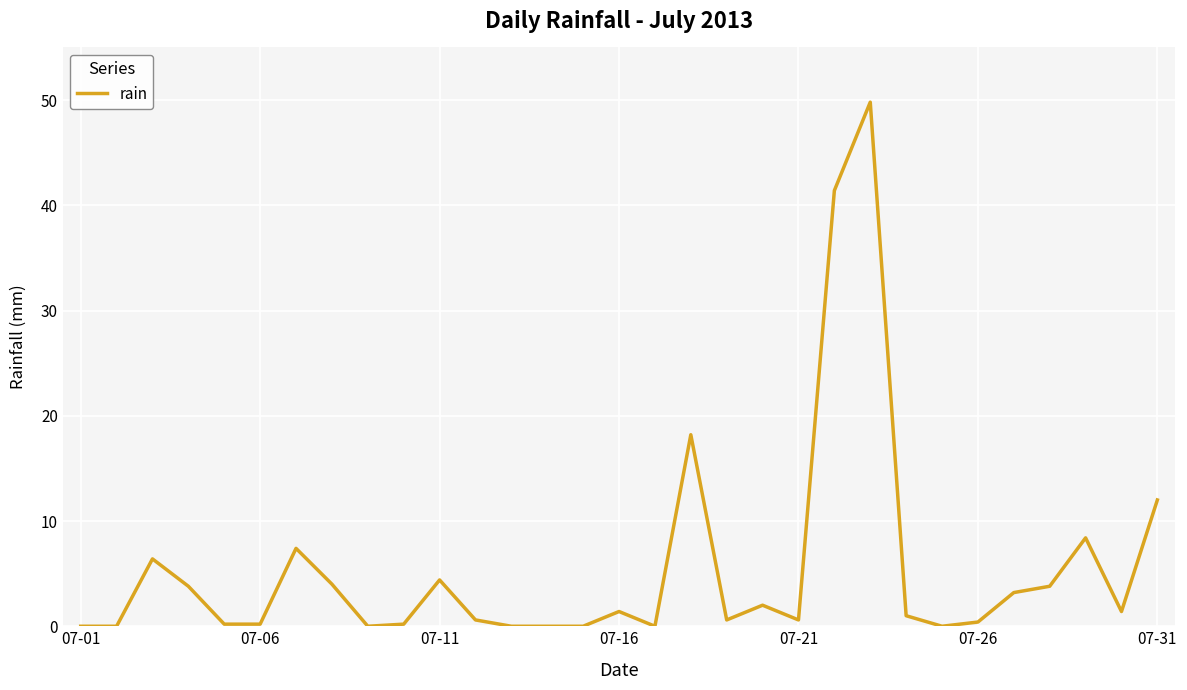

What is the difference between the maximum and minimum values?

49.8